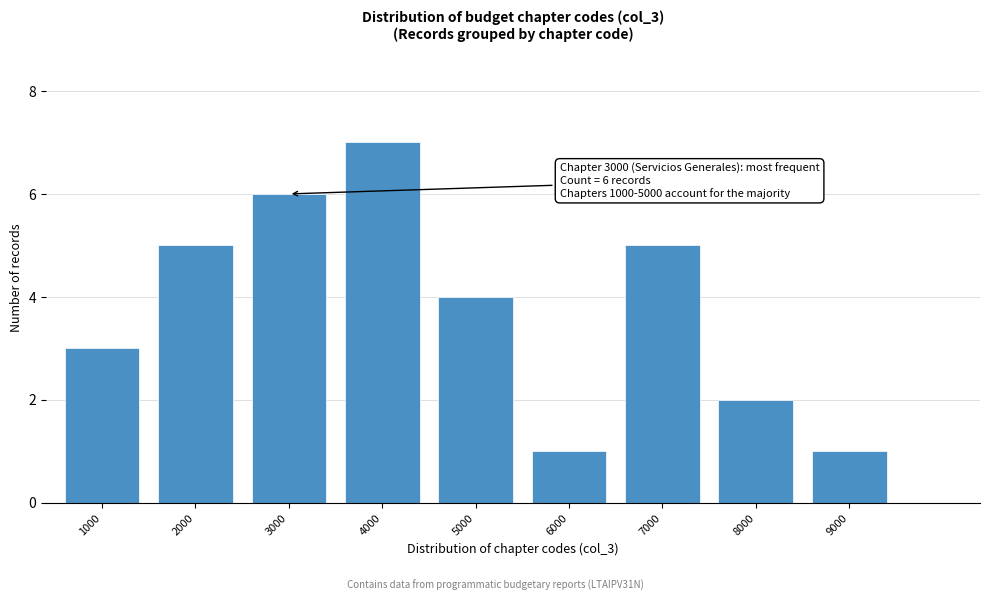

Reading right to left, transcribe all the data shown in this chart.

1	2	5	1	4	7	6	5	3